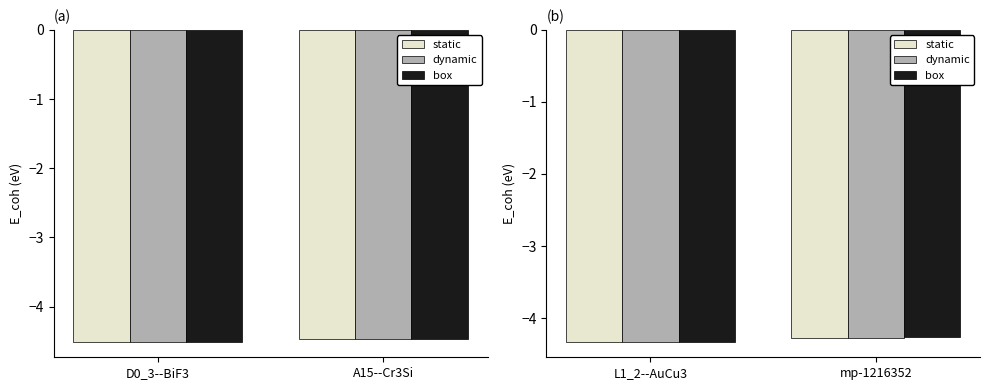

What is the difference between the dynamic values at mp-1216352 and L1_2--AuCu3?

0.1